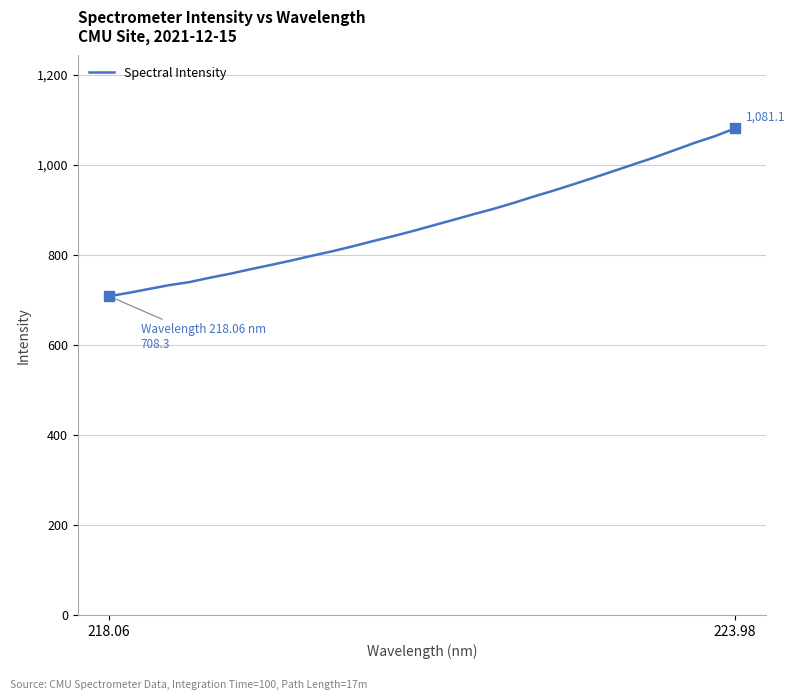

What is the maximum value shown in the chart?

1081.1